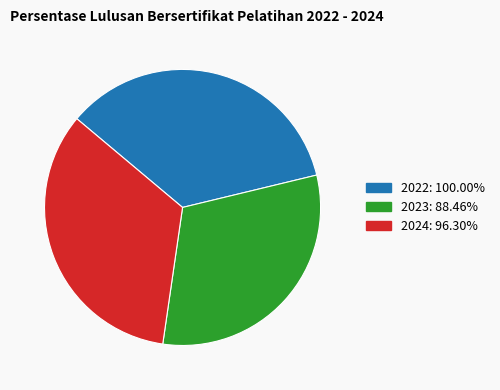

Which has a higher value, 2024 or 2023?

2024